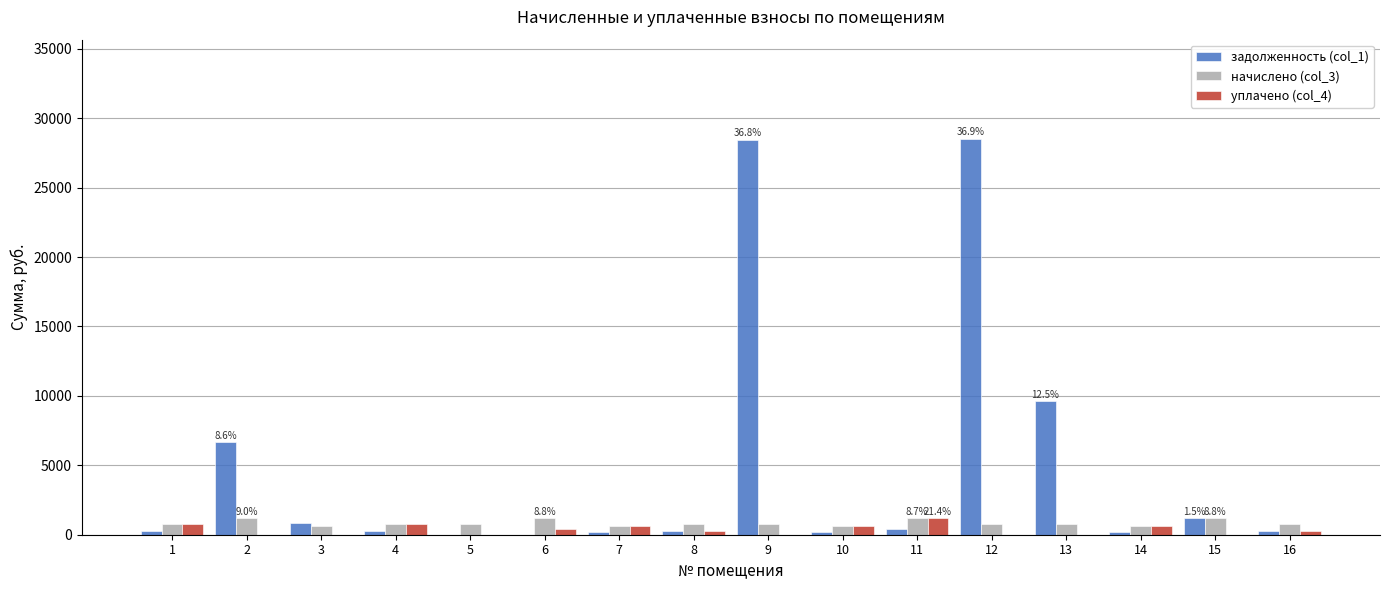

What is the maximum value shown in the chart?

28525.0